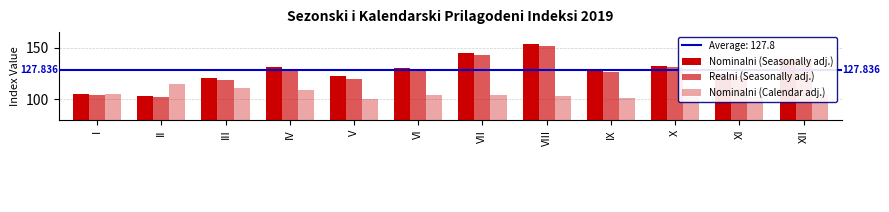

How many values in the Nominalni (Calendar adj.) series exceed 104?

6